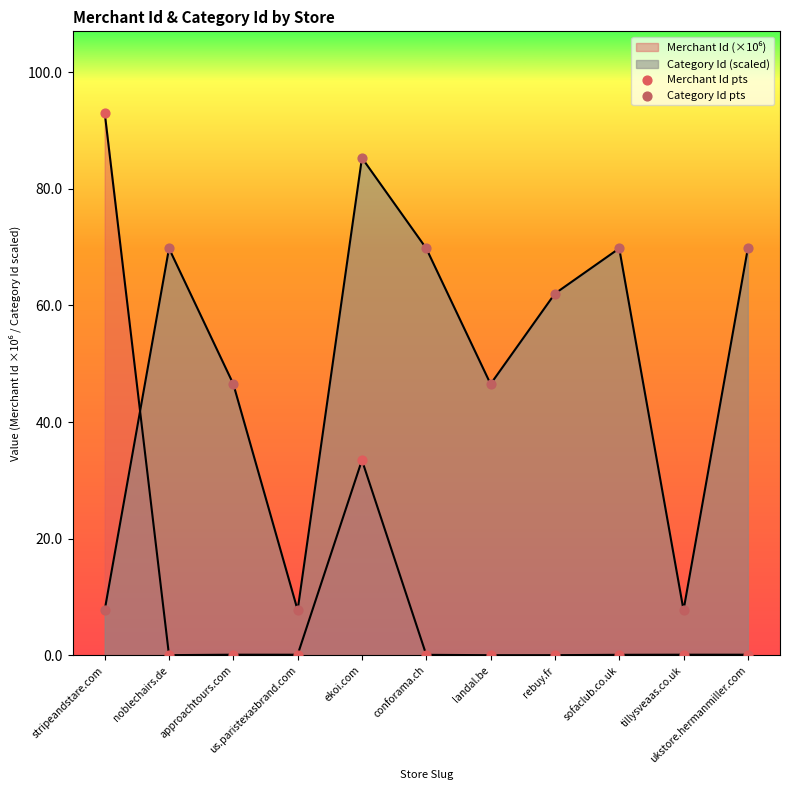

Which series has the largest Y range (max minus min)?

Merchant Id pts